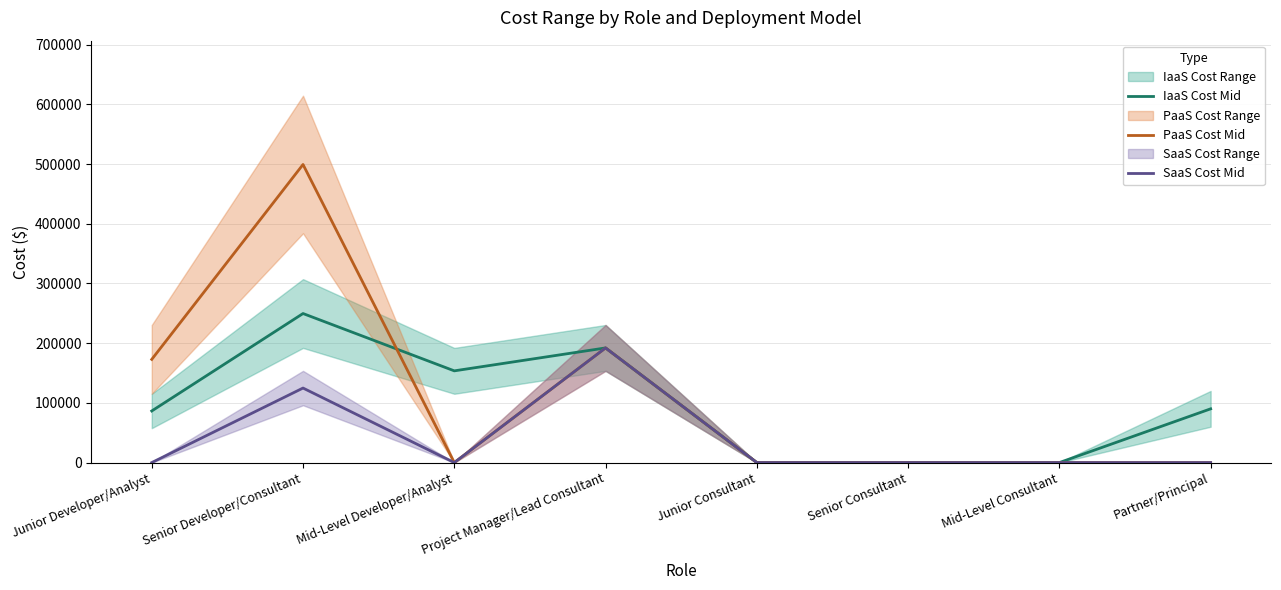

How many interior local valleys does the SaaS Cost Mid series have?

1